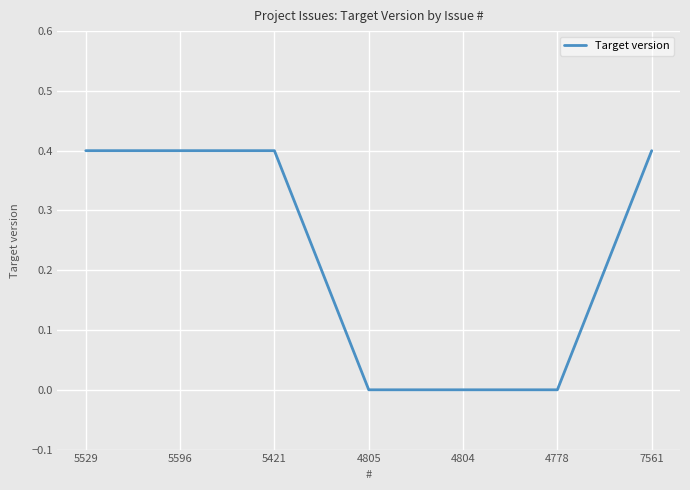

True or false: the data shows -0.1 at 4804.

False